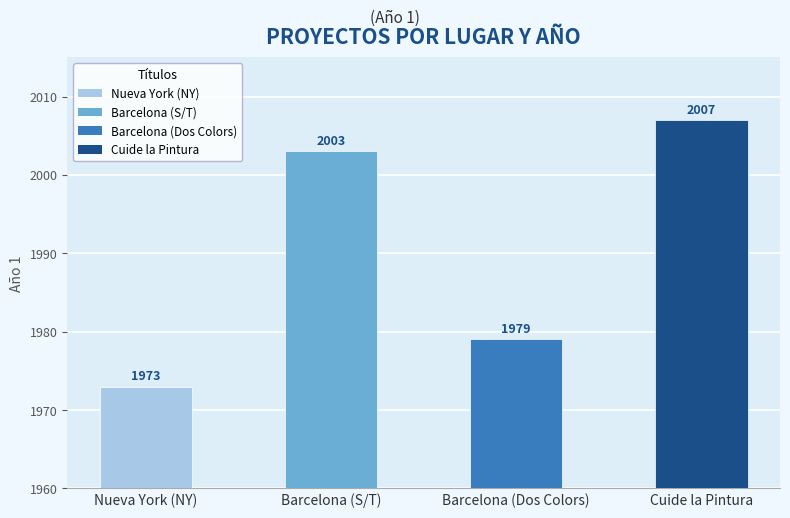

Are the bars horizontal?

No